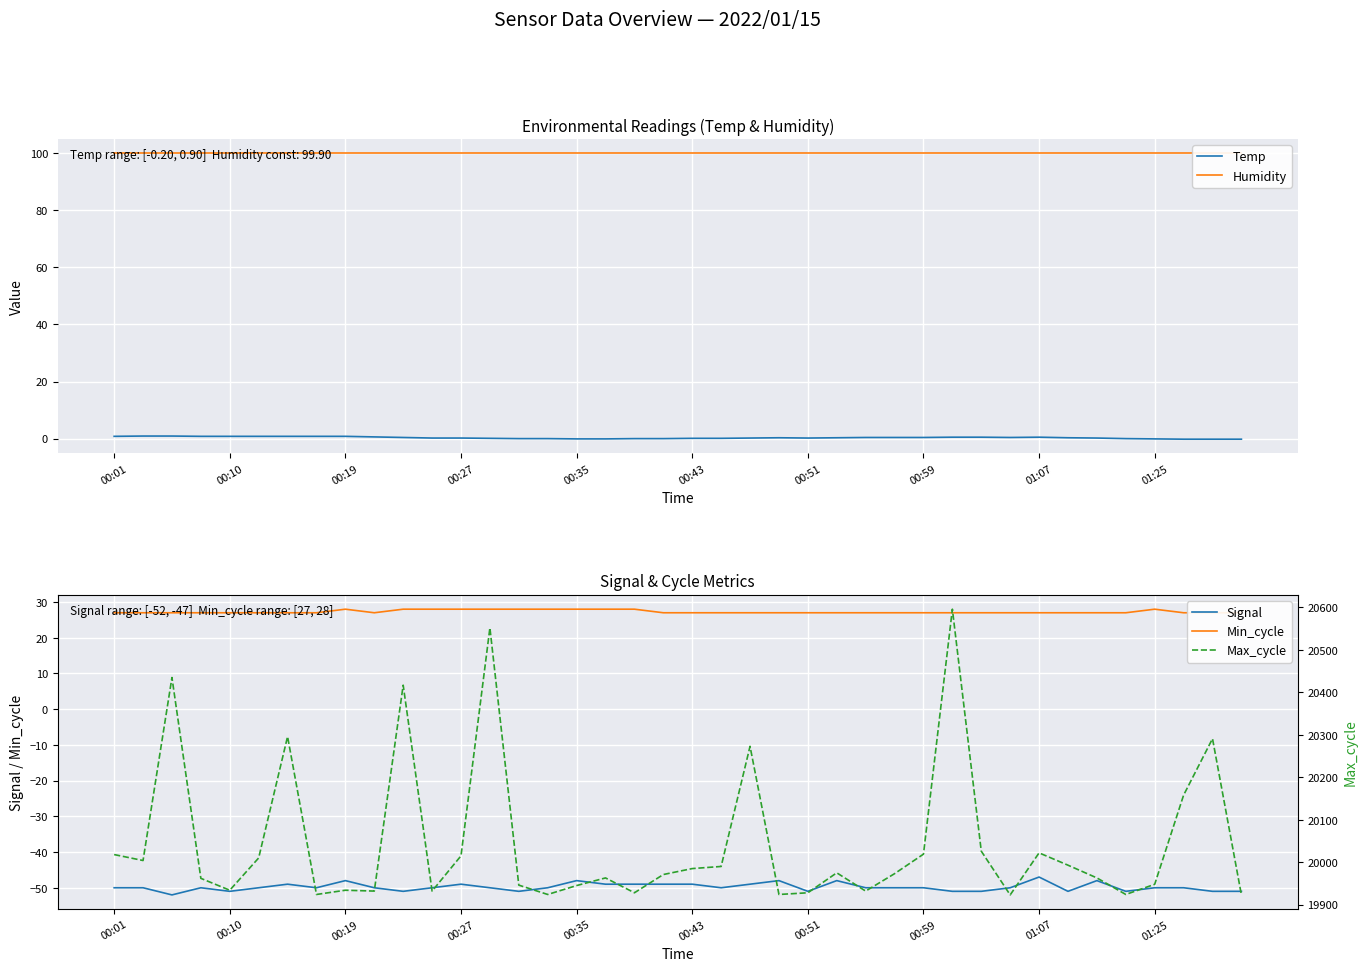

At 38, list the series in order from smallest to largest.

Signal, Temp, Min_cycle, Humidity, Max_cycle